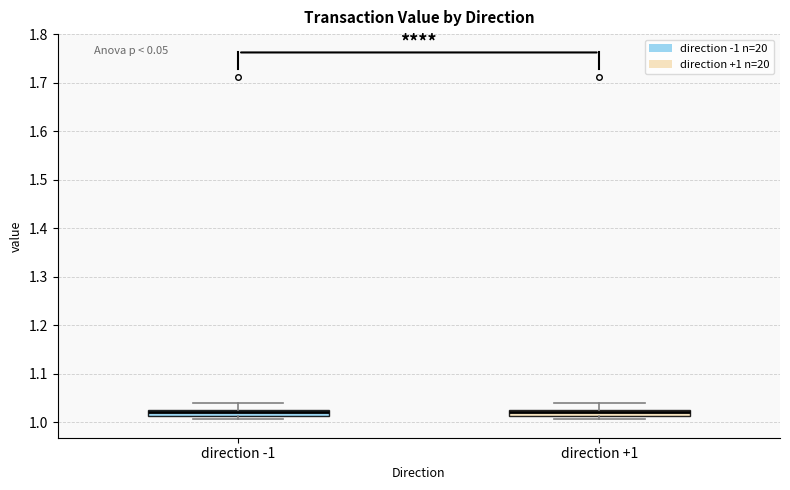

Where is the lower edge of the box for direction -1 on the y-axis? The values are not printed on the chart, so give them approximately, as read against the axis.

1.01